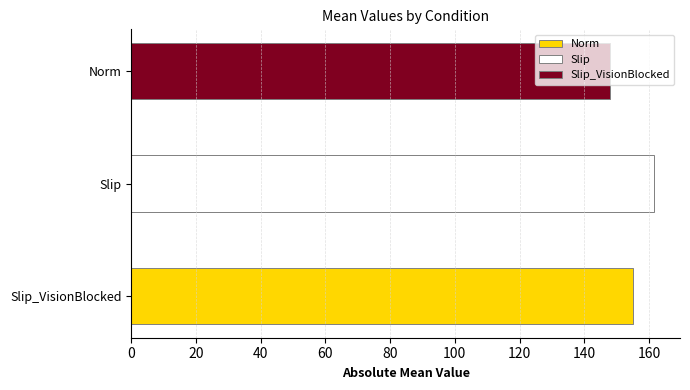

What is the difference between the highest and lowest values at Sub02?

6.6